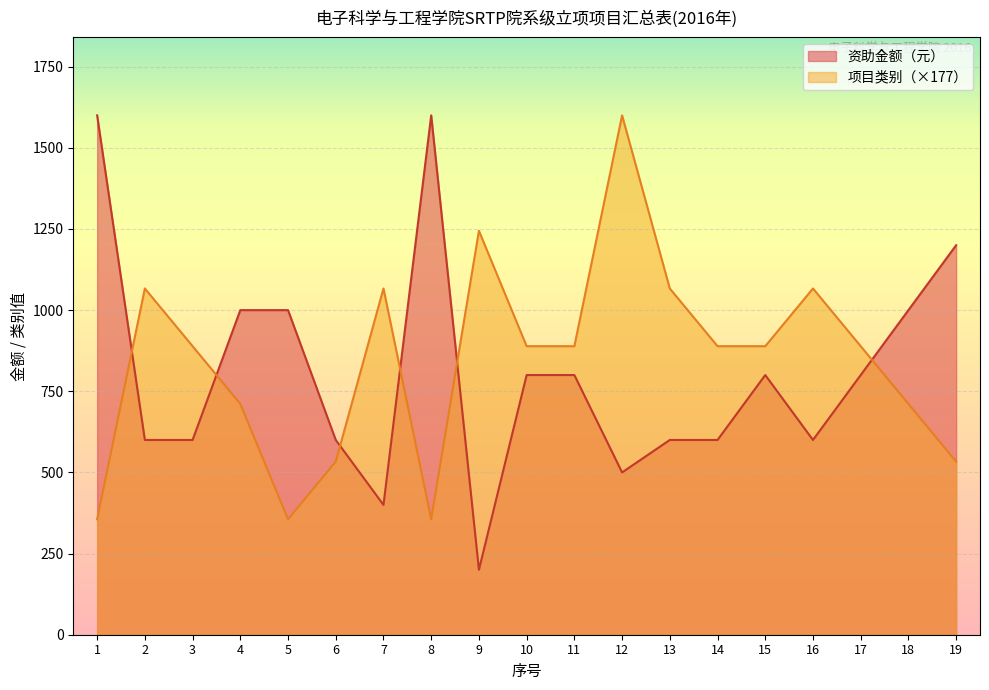

After their last crossing, which series has the higher values: 项目类别（数值） or 资助金额（元）?

资助金额（元）